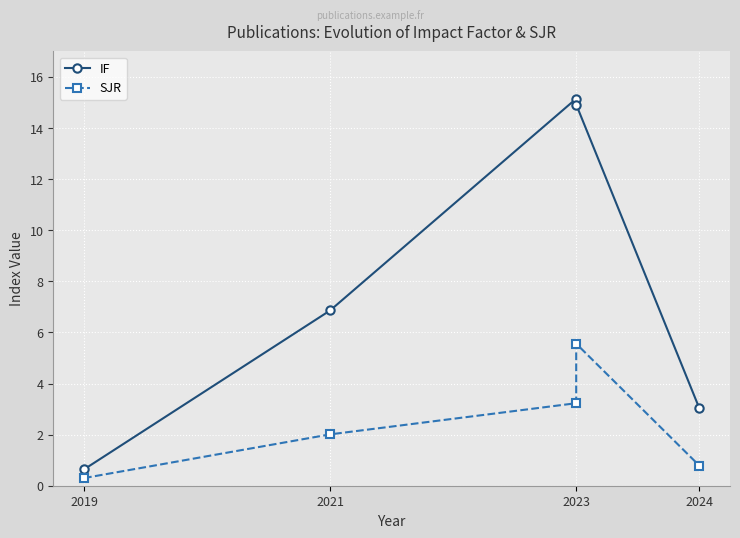

What is the label of the 3rd point from the left?

2023